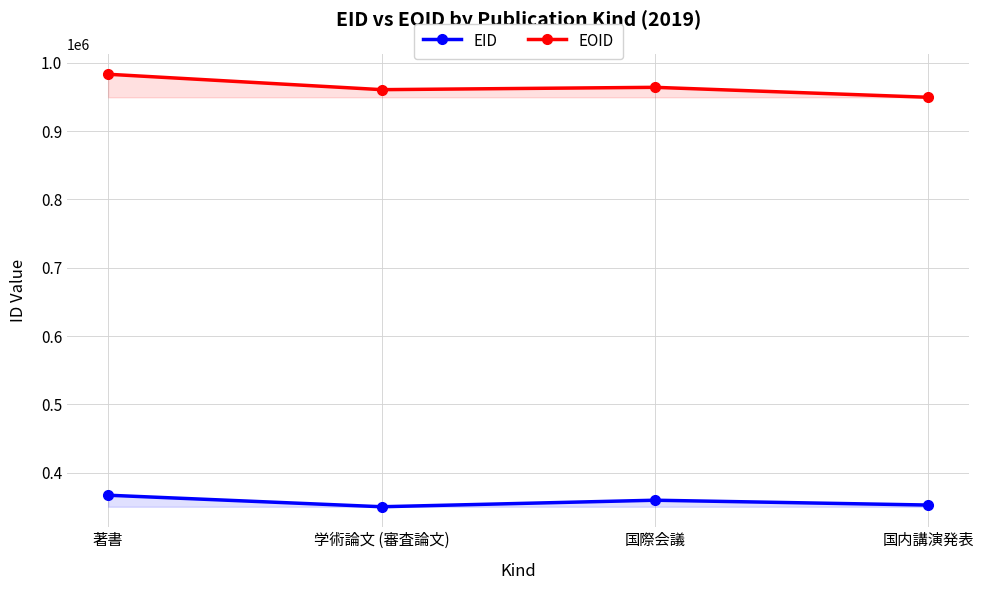

Reading right to left, extract all data points from this chart.

EID: 国内講演発表=352803	国際会議=359875	学術論文 (審査論文)=350318	著書=367193
EOID: 国内講演発表=949456	国際会議=964041	学術論文 (審査論文)=960632	著書=983177